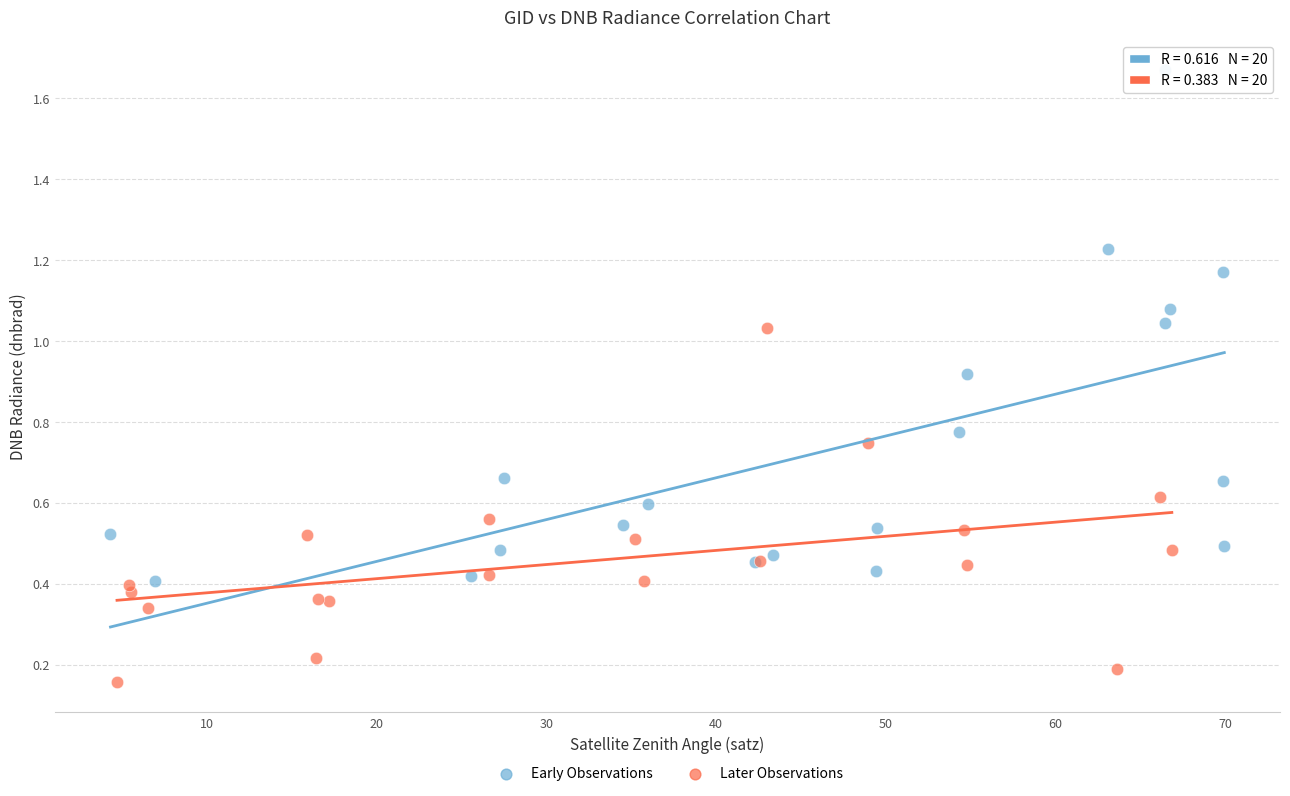

Which series reaches the maximum Y coordinate?

Early Observations